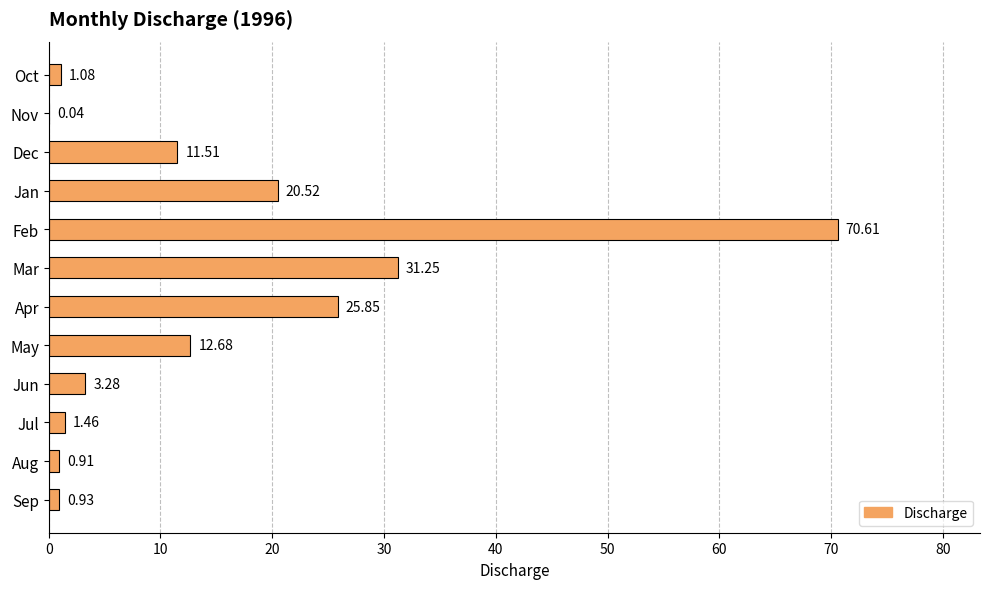

At which category does the chart reach its peak across all series?

Feb